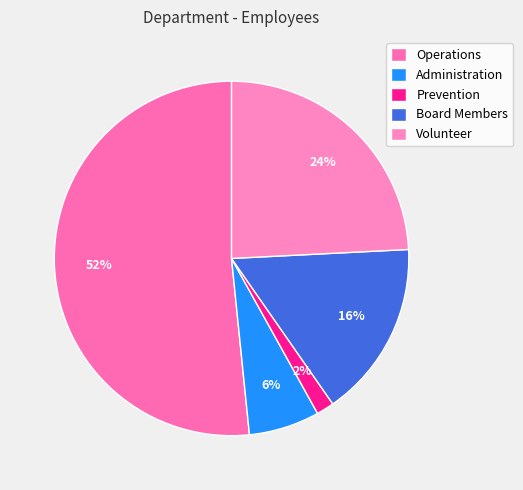

To the nearest percent, what is the difference between the largest and smallest slice percentages?

50%